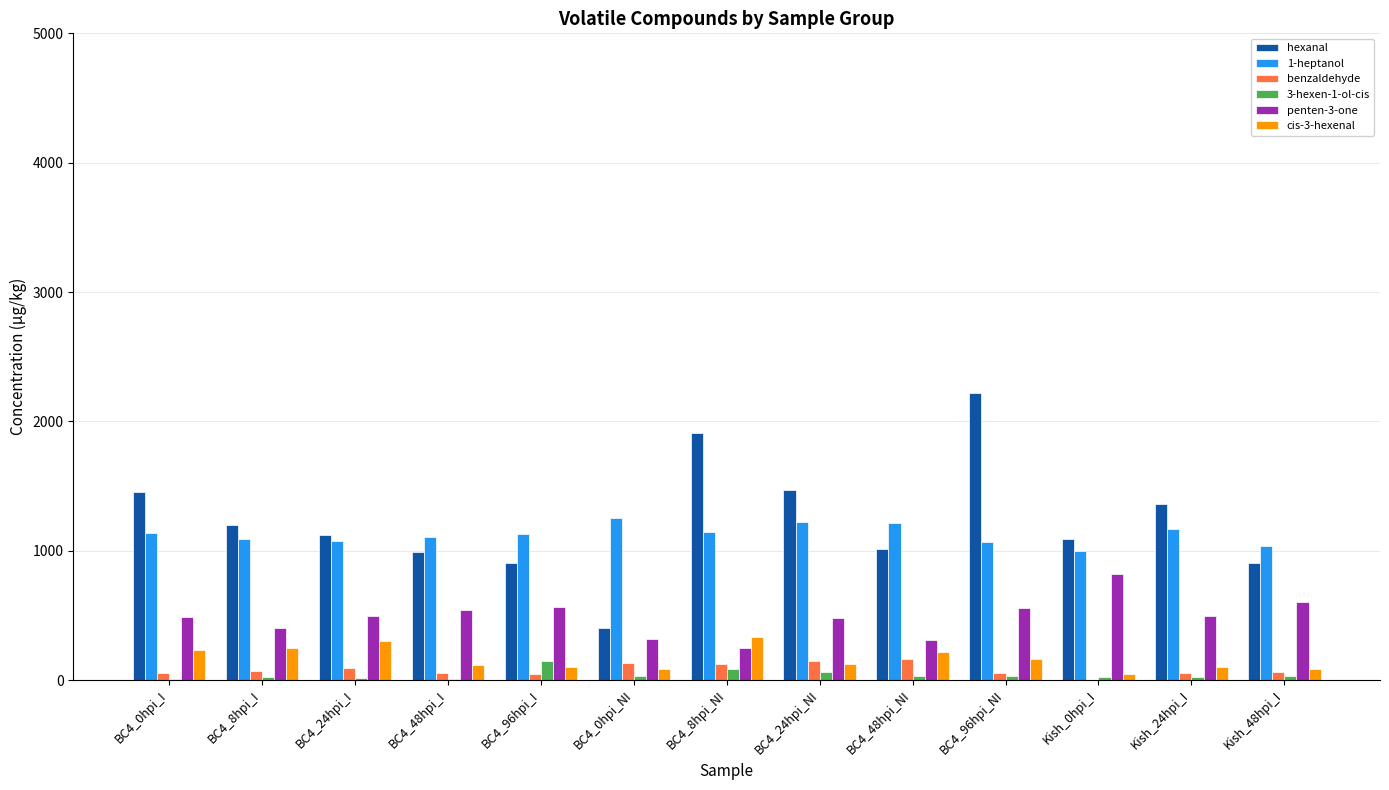

Which category has the highest value across all series?

BC4_96hpi_NI